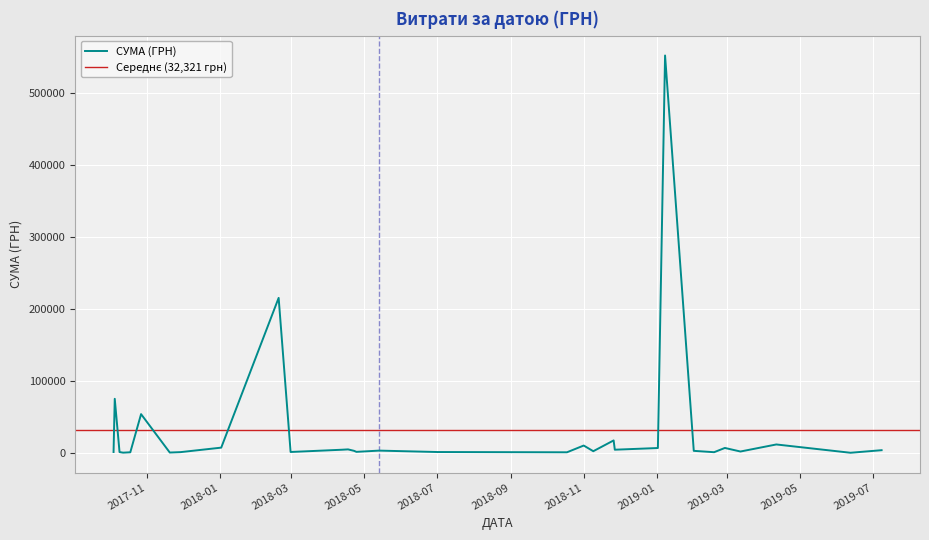

Reading right to left, transcribe all the data shown in this chart.

2304.0	1537.0	270.9	1381.9	11814.5	1999.0	2939.9	6969.7	1051.9	6863.2	3780.0	548990.5	4520.0	17400.0	2432.0	10312.5	1284.0	3264.0	1150.0	586.0	53999.0	928.0	1229.3	418.1	1317.0	75310.3	1150.0	5916.0	1540.9	1162.7	1320.0	1433.0	578.0	1347.3	215666.2	5035.0	2362.0